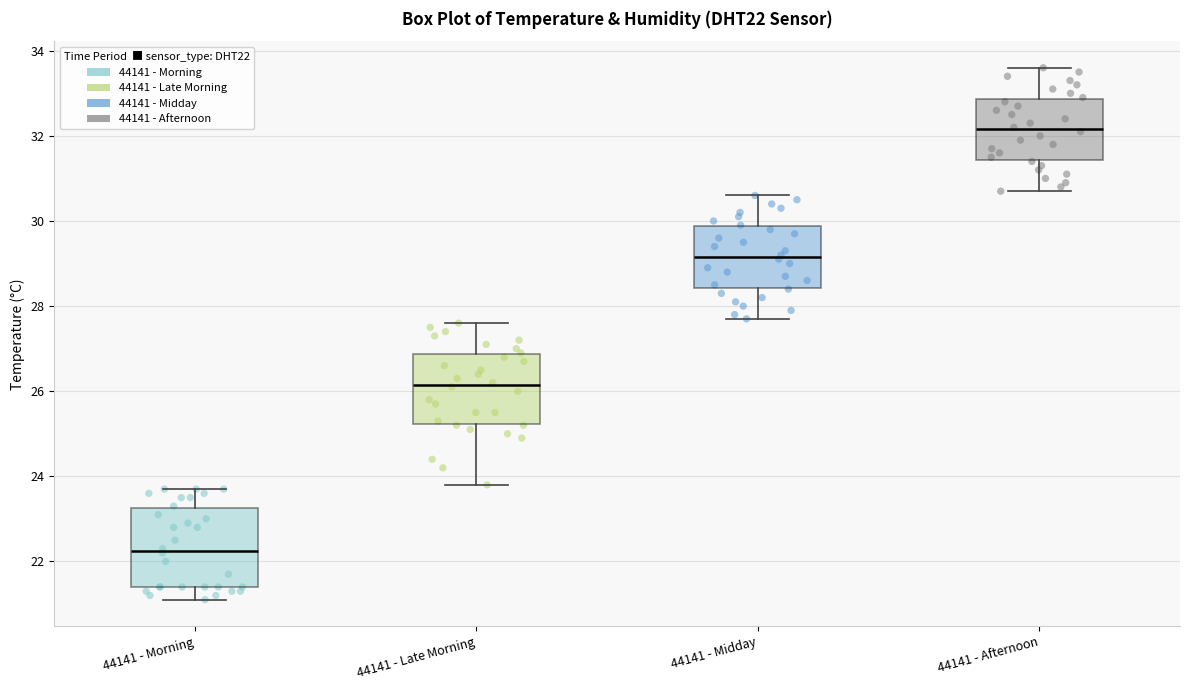

Which box has the highest median line?

44141 - Afternoon